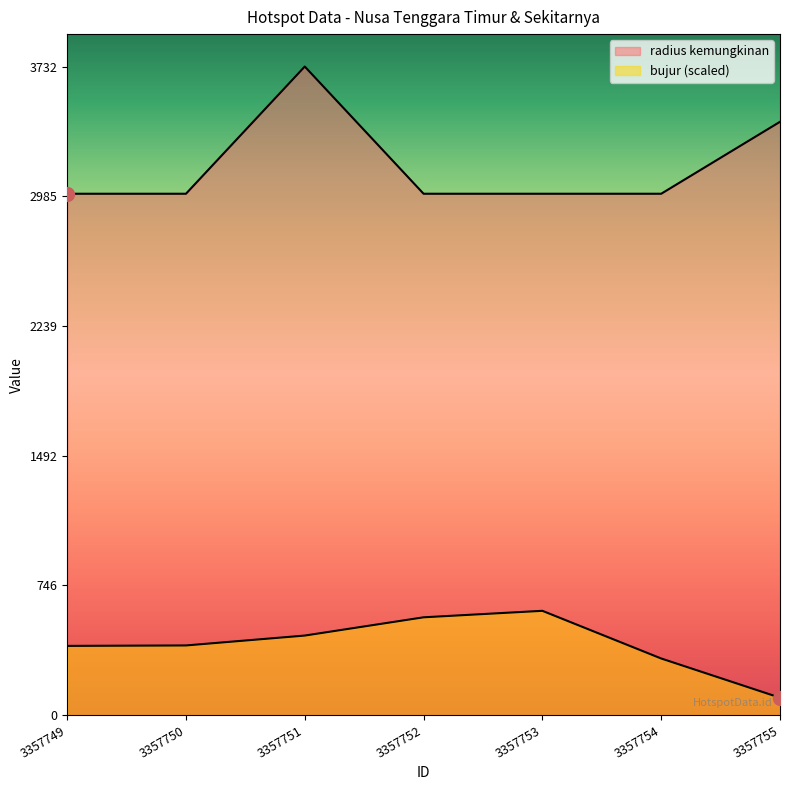

What is the total value across all series at 3357750?

3400.7